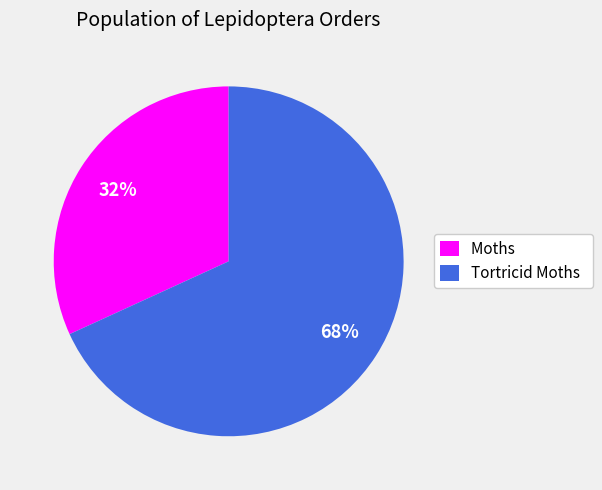

Which slice is the smallest?

Moths